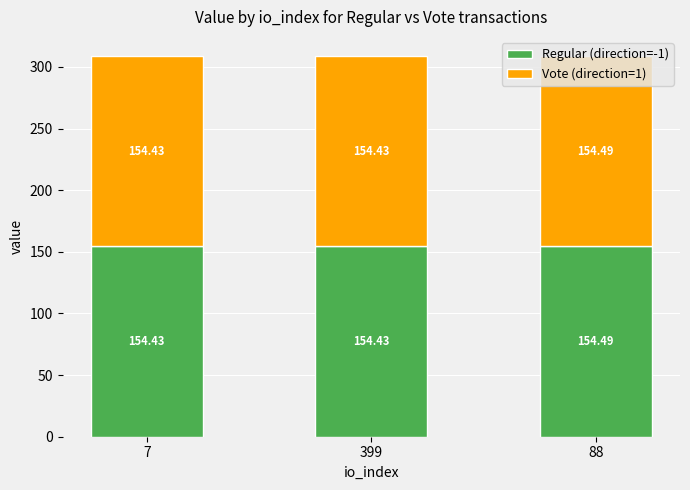

What is the total value across all series at 7?

308.9